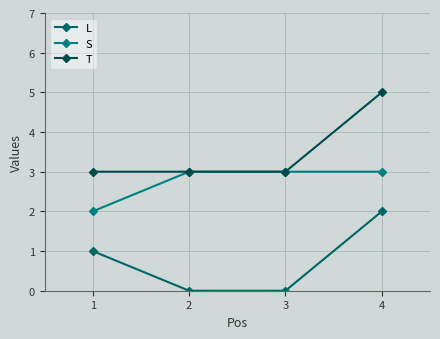

What is the approximate value of L at 1?

1